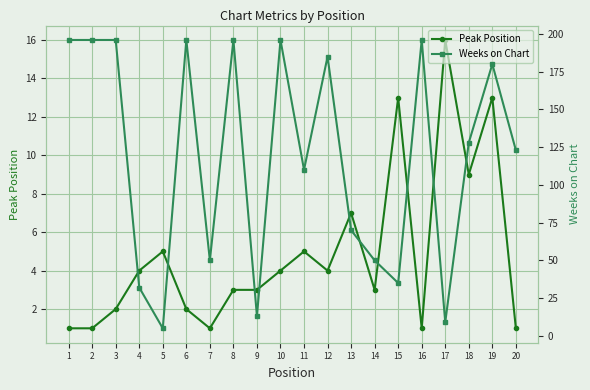

Reading left to right, extract all data points from this chart.

Peak Position: 1=1	2=1	3=2	4=4	5=5	6=2	7=1	8=3	9=3	10=4	11=5	12=4	13=7	14=3	15=13	16=1	17=16	18=9	19=13	20=1
Weeks on Chart: 1=196	2=196	3=196	4=32	5=5	6=196	7=50	8=196	9=13	10=196	11=110	12=185	13=70	14=50	15=35	16=196	17=9	18=128	19=180	20=123